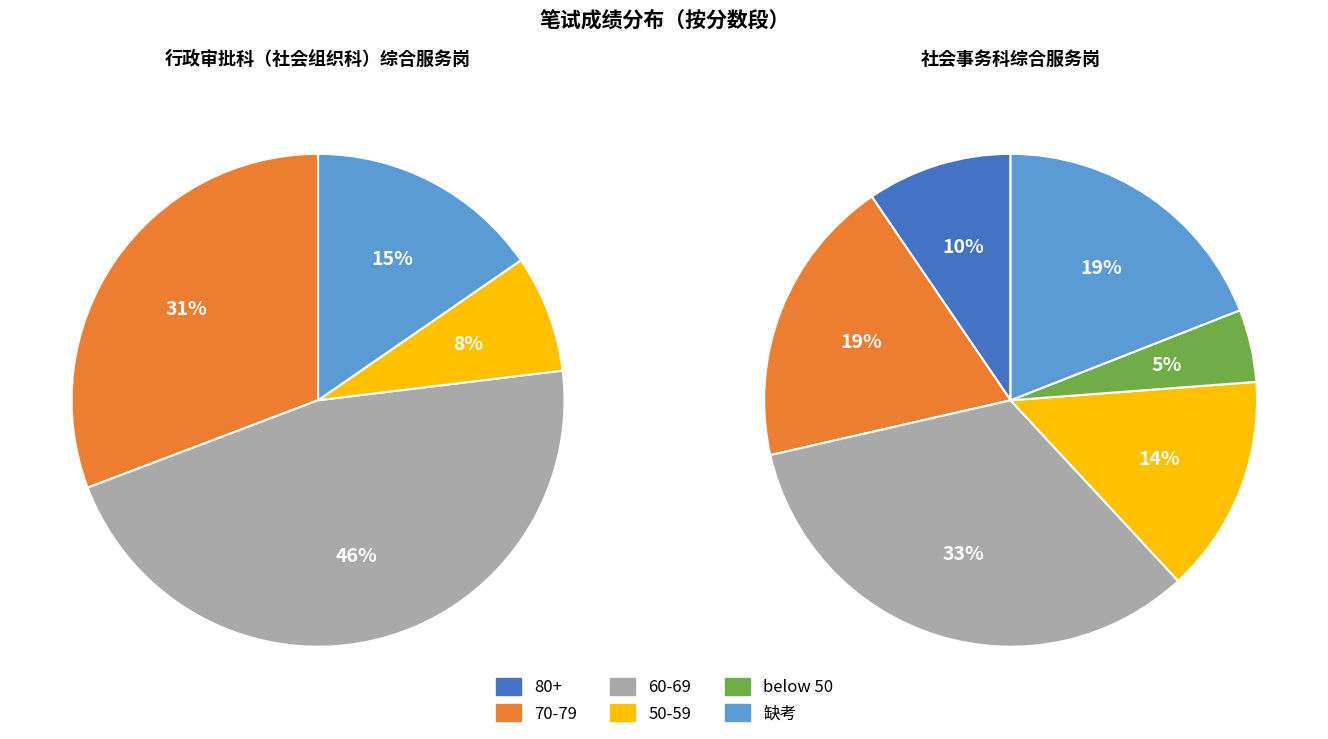

How much of the chart is everything except 行政审批科（社会组织科）综合服务岗?

62.5%